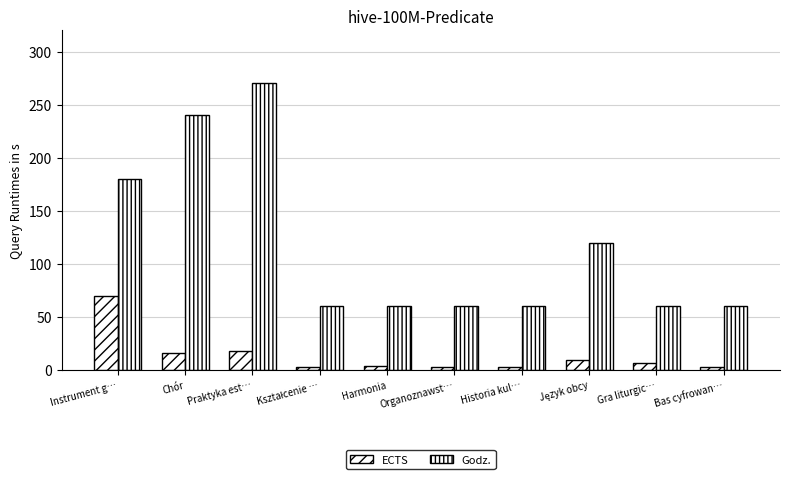

How many bars are there in total?

20